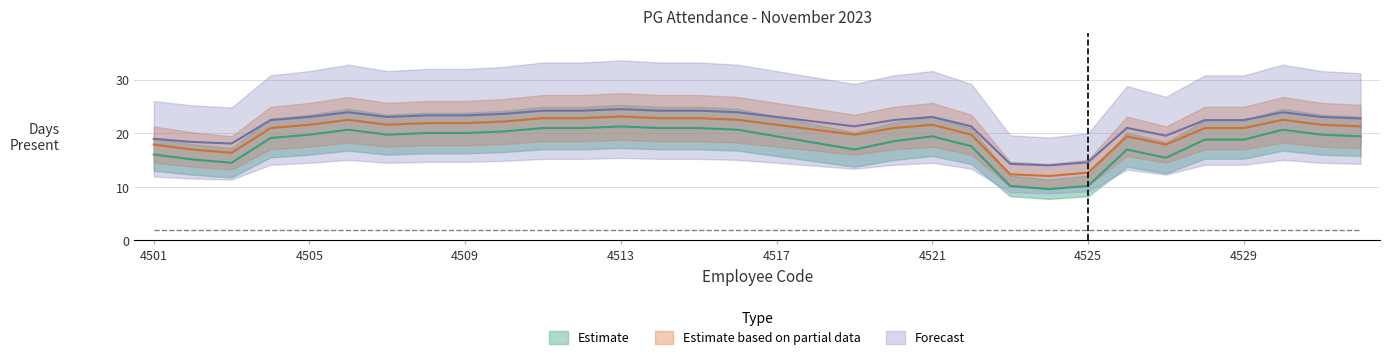

Which series has the largest range (max minus min)?

Present (Estimate)